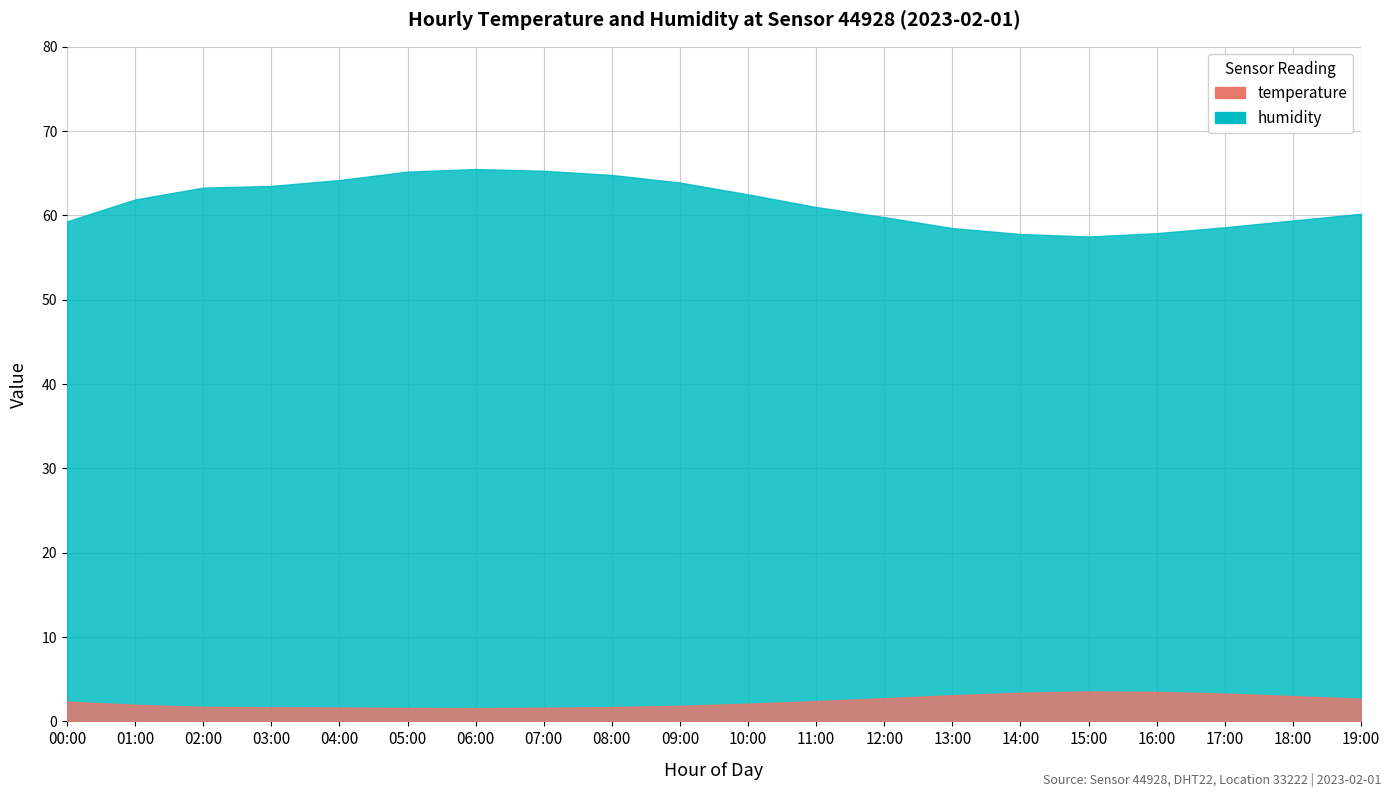

Reading right to left, extract all data points from this chart.

temperature: 19:00=2.7	18:00=3.0	17:00=3.3	16:00=3.5	15:00=3.5	14:00=3.4	13:00=3.1	12:00=2.8	11:00=2.4	10:00=2.1	09:00=1.9	08:00=1.7	07:00=1.6	06:00=1.6	05:00=1.6	04:00=1.6	03:00=1.7	02:00=1.7	01:00=2.0	00:00=2.4
humidity: 19:00=60.2	18:00=59.4	17:00=58.6	16:00=57.9	15:00=57.5	14:00=57.8	13:00=58.5	12:00=59.8	11:00=61.0	10:00=62.5	09:00=63.9	08:00=64.8	07:00=65.3	06:00=65.5	05:00=65.2	04:00=64.2	03:00=63.5	02:00=63.3	01:00=61.9	00:00=59.3